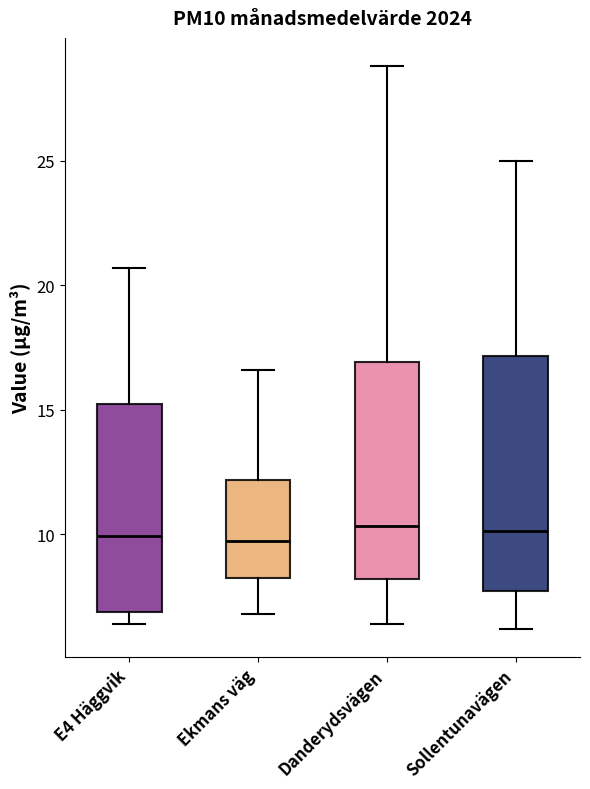

Reading left to right, read every box against the y-axis: the position of its median line, the range the box covers, and the ends of its whiskers. The values are not printed on the chart, so give them approximately, as read against the axis.

E4 Häggvik: median 10.0, box 7.0 to 15.0, whiskers 6.5 to 20.5
Ekmans väg: median 10.0, box 8.5 to 12.0, whiskers 7.0 to 16.5
Danderydsvägen: median 10.5, box 8.0 to 17.0, whiskers 6.5 to 29.0
Sollentunavägen: median 10.0, box 7.5 to 17.0, whiskers 6.0 to 25.0